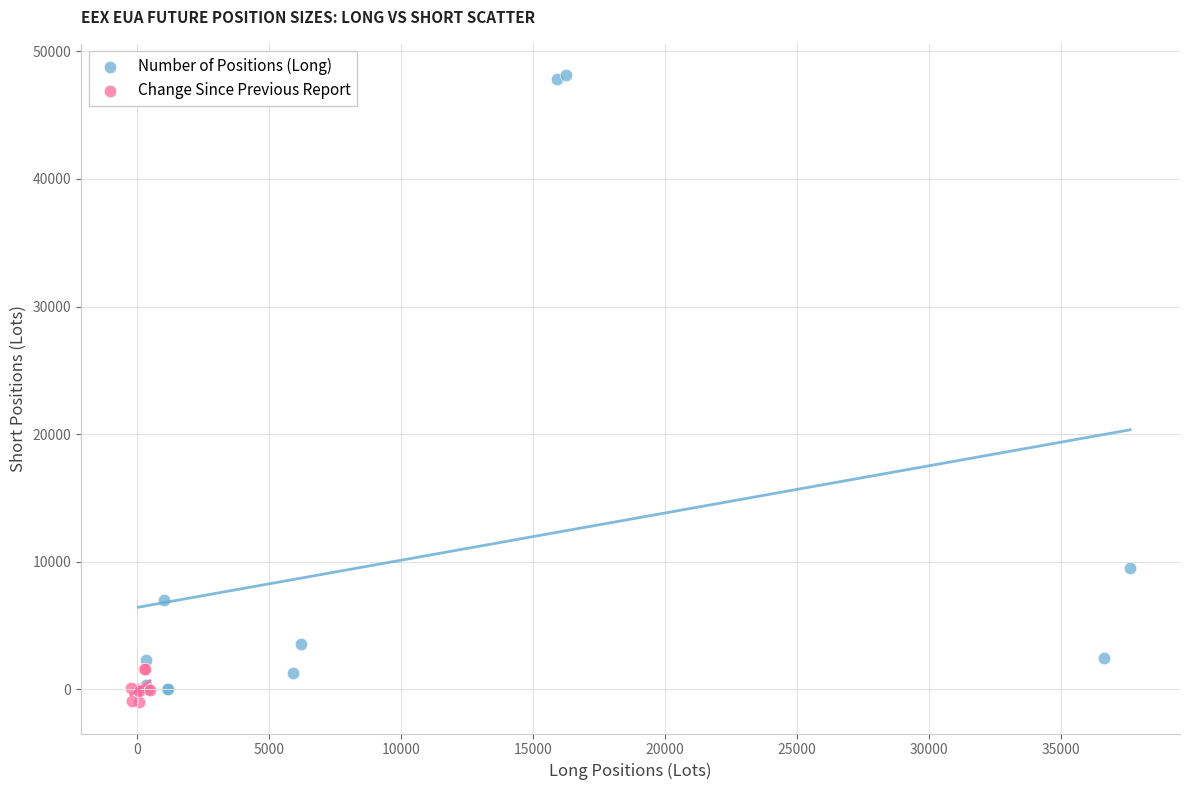

Which series has the widest spread of Y values?

Number of Positions (Long)